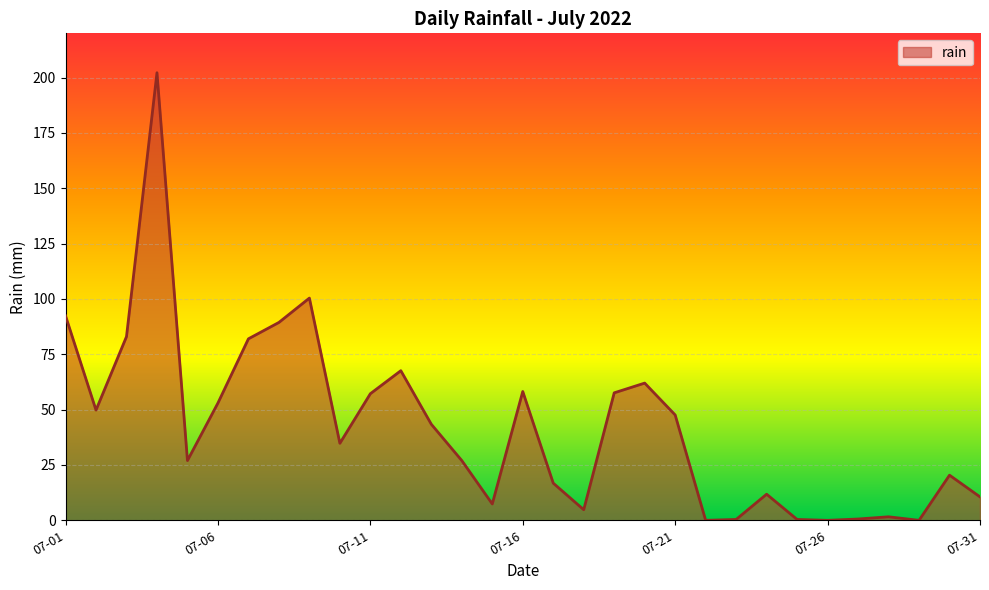

What is the maximum value shown in the chart?

202.2